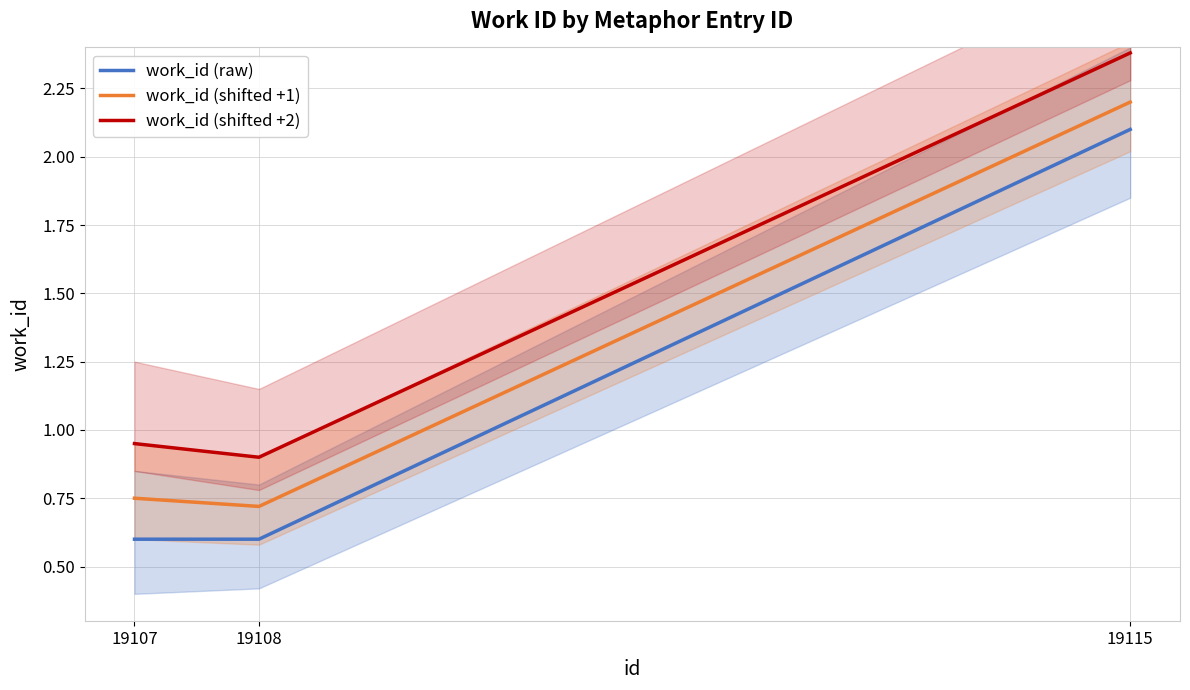

What is the difference between the highest and lowest values at 19107?

0.3